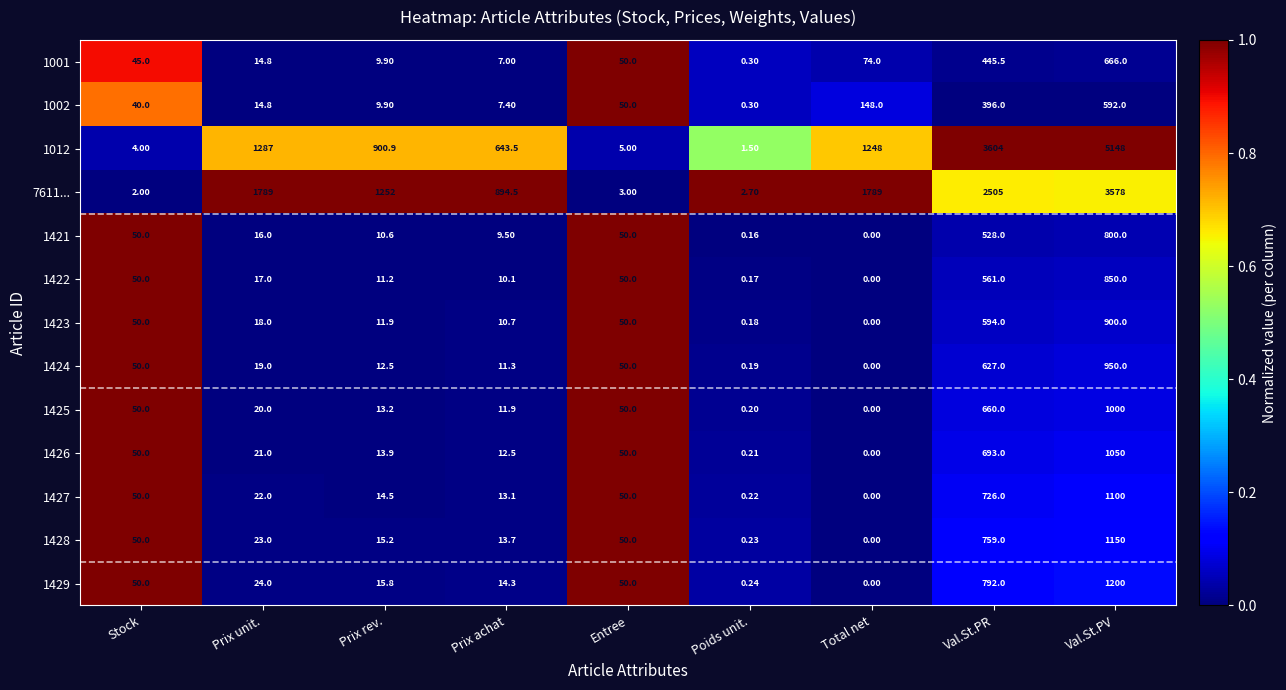

Which category has the highest value in the 1423 series?

Val.St.PV